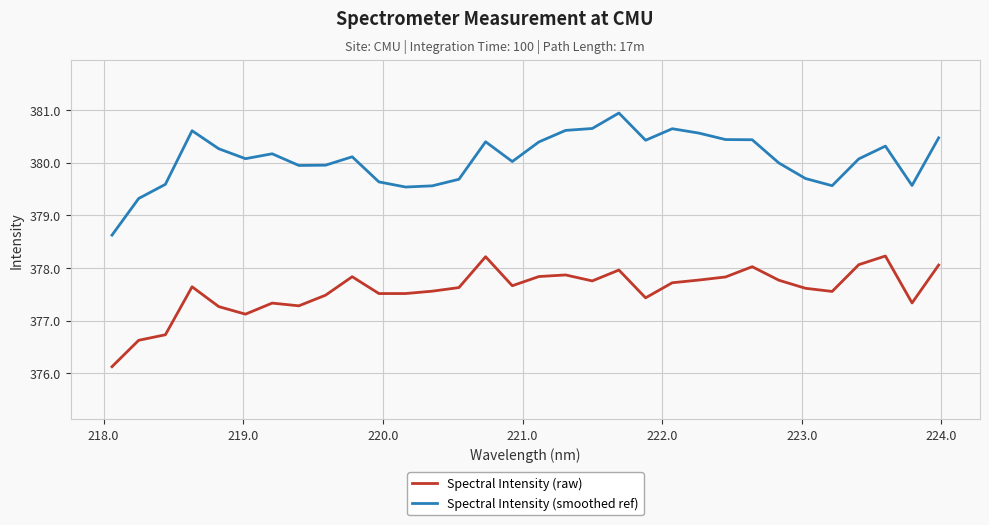

What is the average value of the Spectral Intensity (raw) series?

377.6